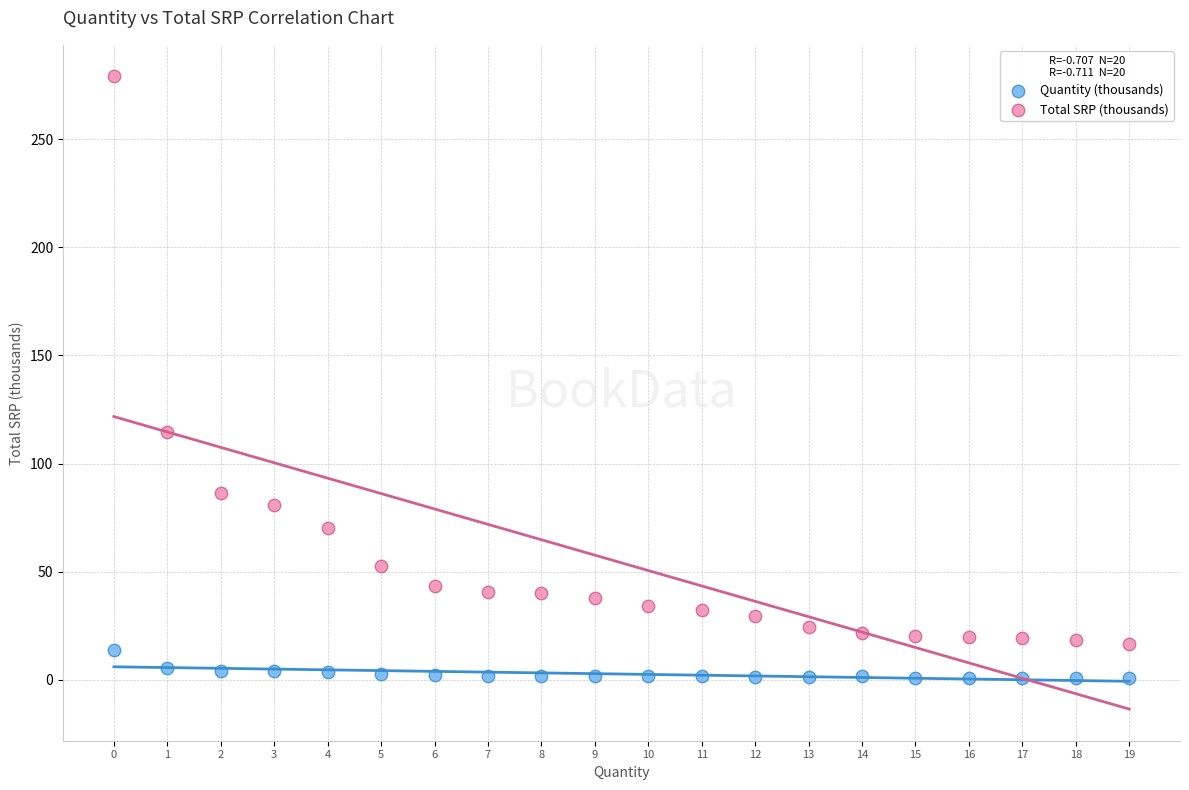

Which series has the widest spread of Y values?

Total SRP (thousands)